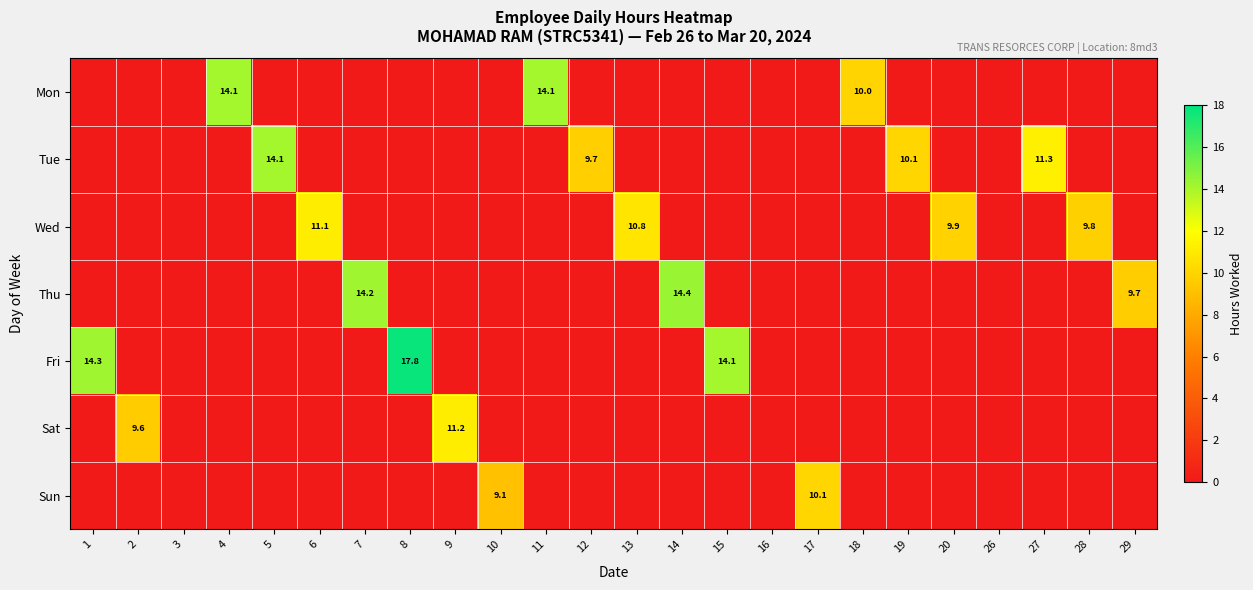

What is the difference between the second highest and second lowest values in the Wed series?

10.8